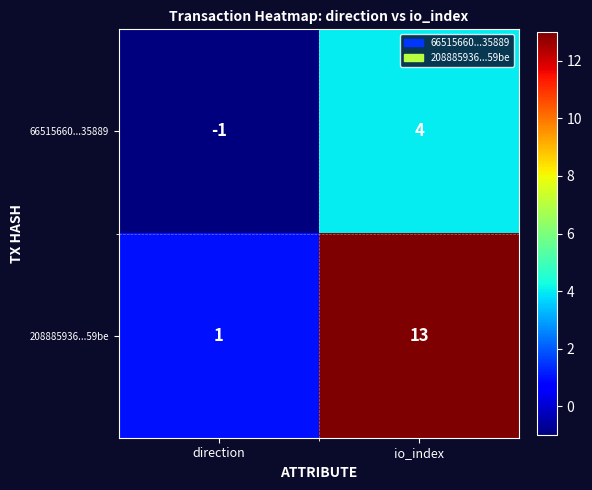

At which category is the sum across all series the highest?

io_index